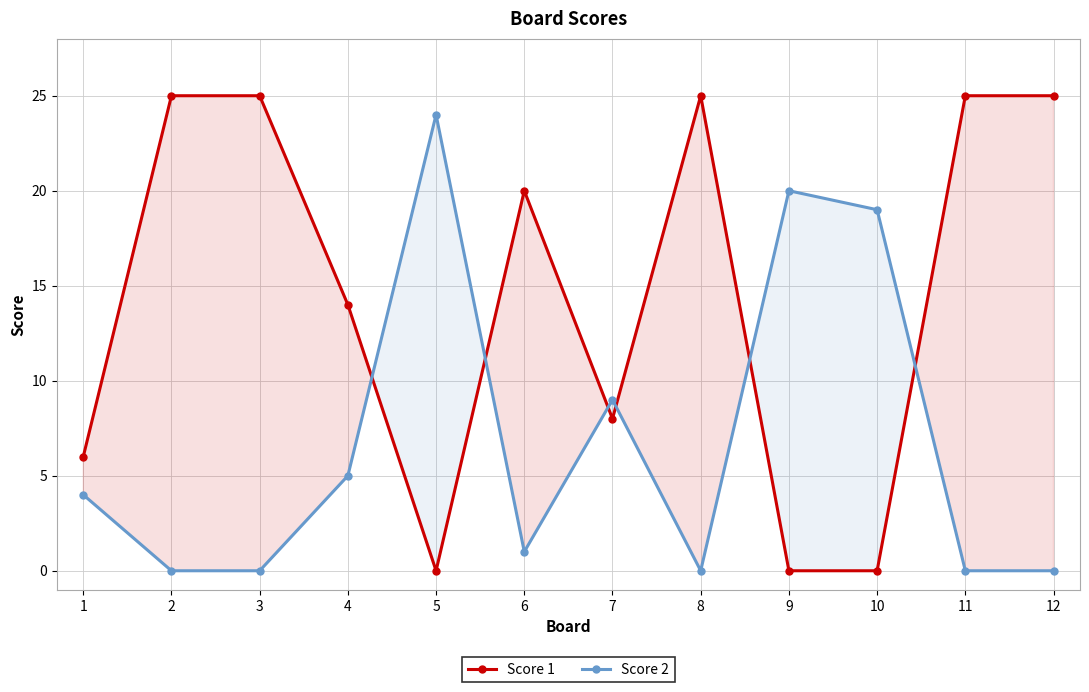

Reading right to left, transcribe all the data shown in this chart.

Score 1: 12=25	11=25	10=0	9=0	8=25	7=8	6=20	5=0	4=14	3=25	2=25	1=6
Score 2: 12=0	11=0	10=19	9=20	8=0	7=9	6=1	5=24	4=5	3=0	2=0	1=4